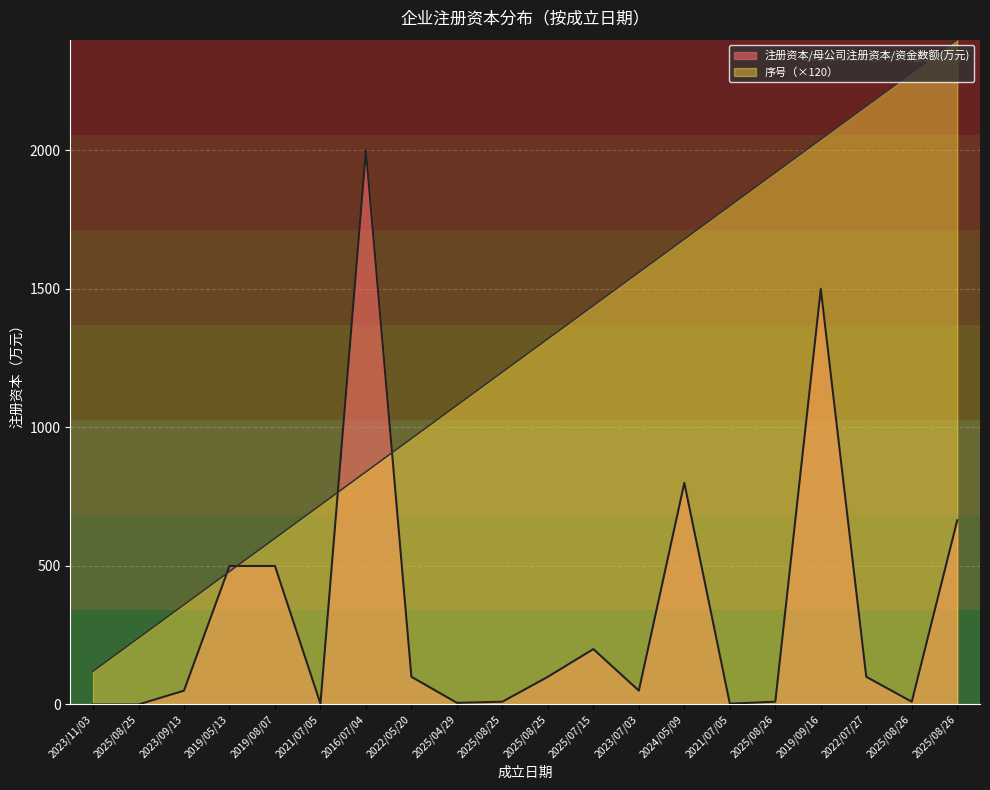

How many lines are shown in the chart?

2